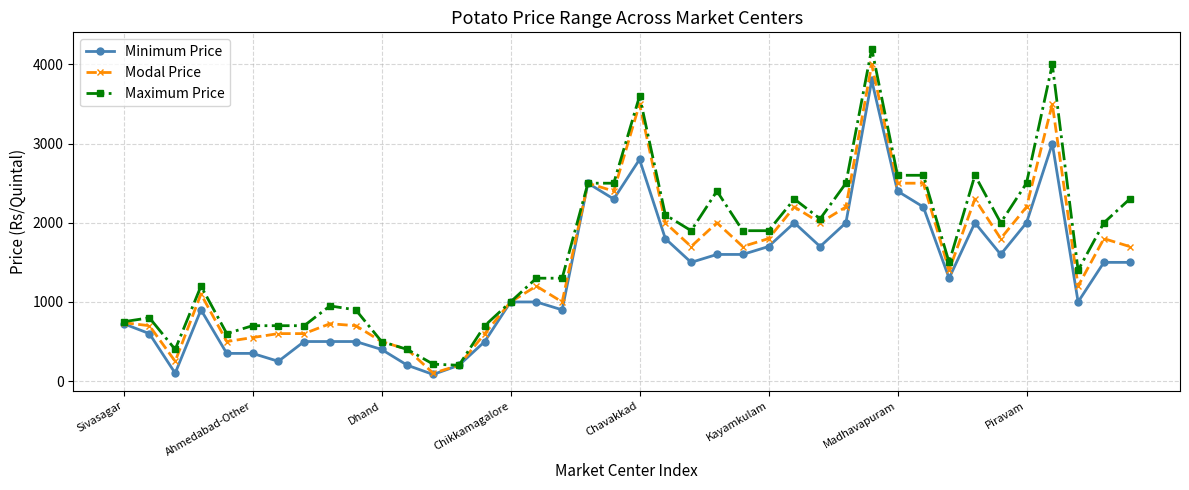

Which series has the largest range (max minus min)?

Maximum Price